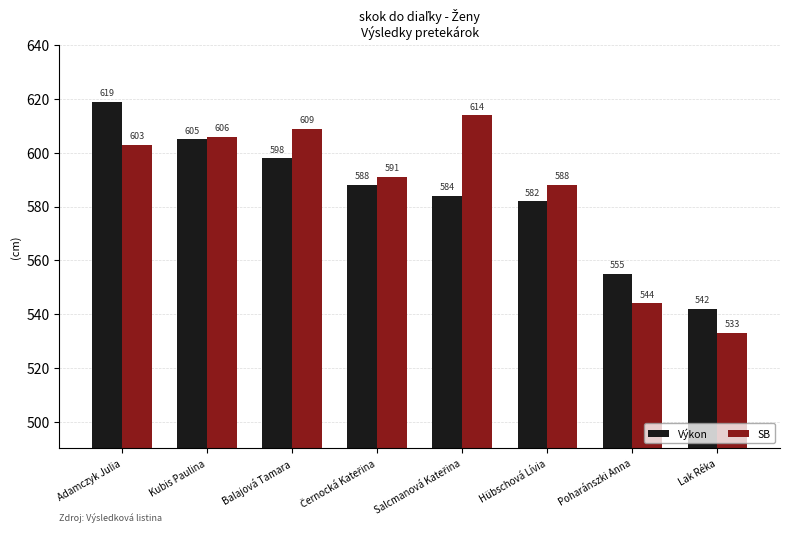

What are all the series names shown in the legend?

Výkon, SB